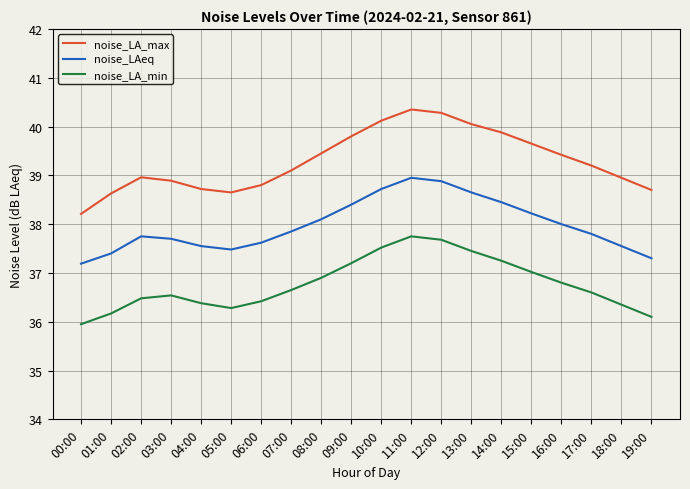

Between 04:00 and 10:00, which series saw the biggest shift?

noise_LA_max